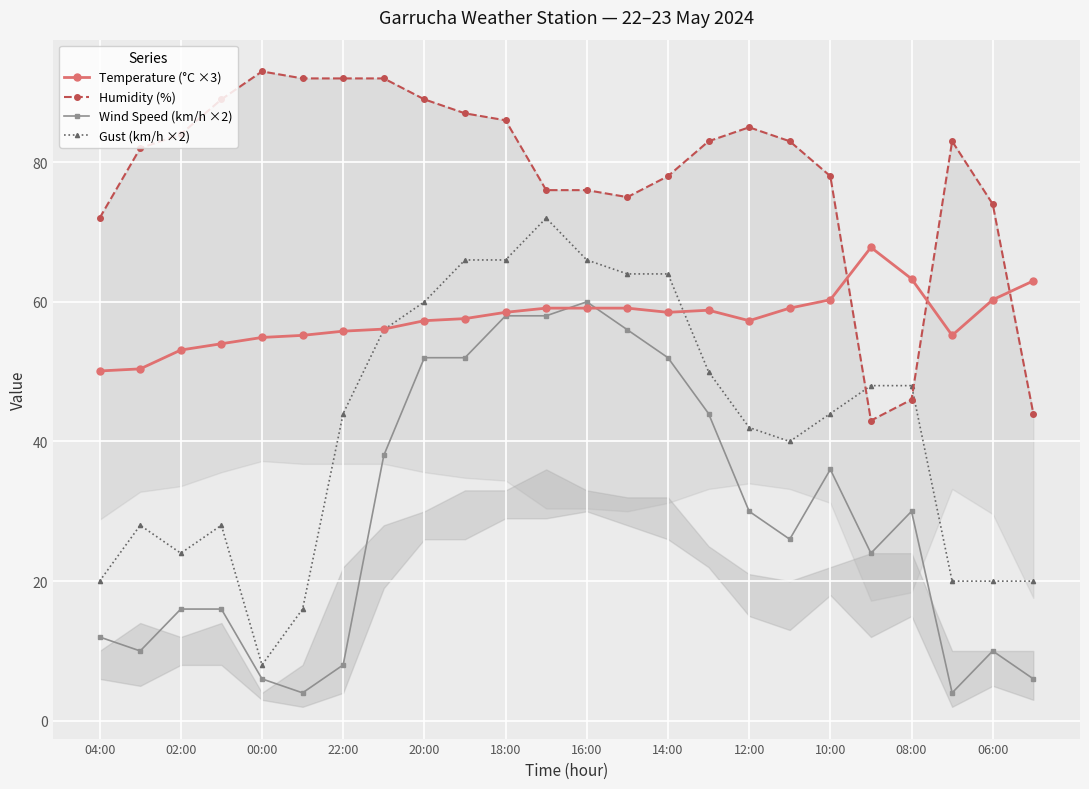

After their last crossing, which series has the higher values: Humidity (%) or Gust (km/h ×2)?

Humidity (%)